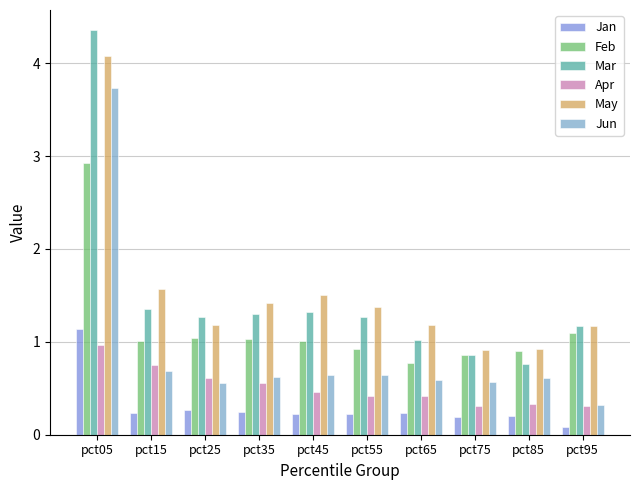

At how many categories does at least one series exceed 4?

1